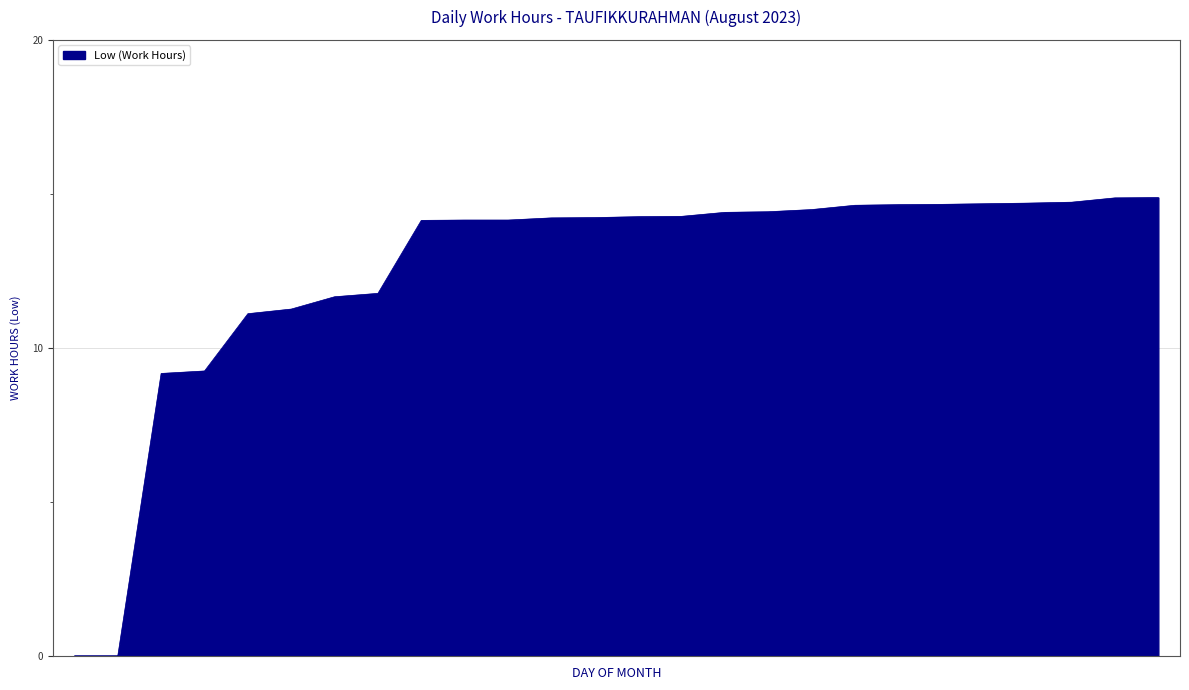

What is the difference between the maximum and minimum values?

14.9